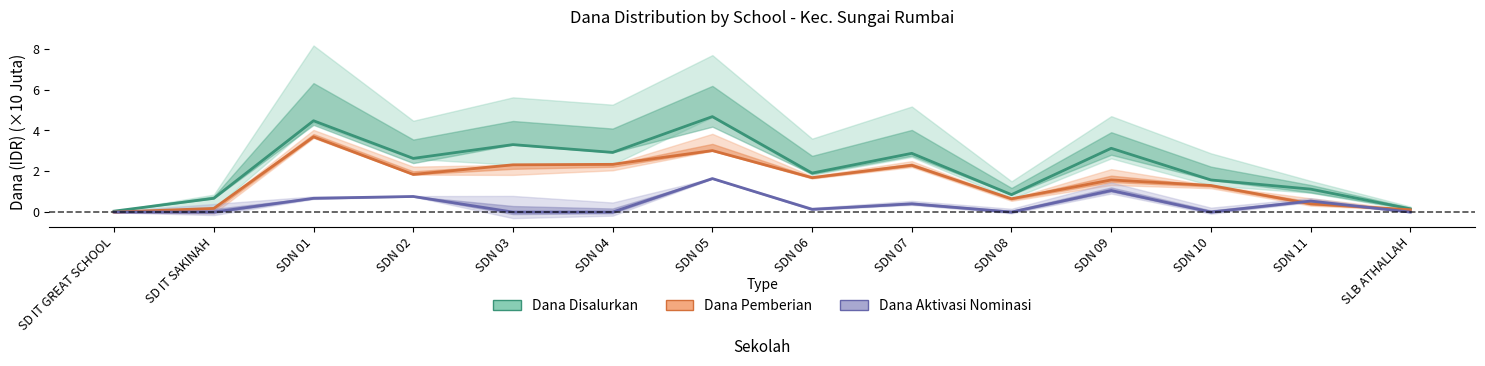

How many interior local valleys does the Dana Pemberian series have?

3